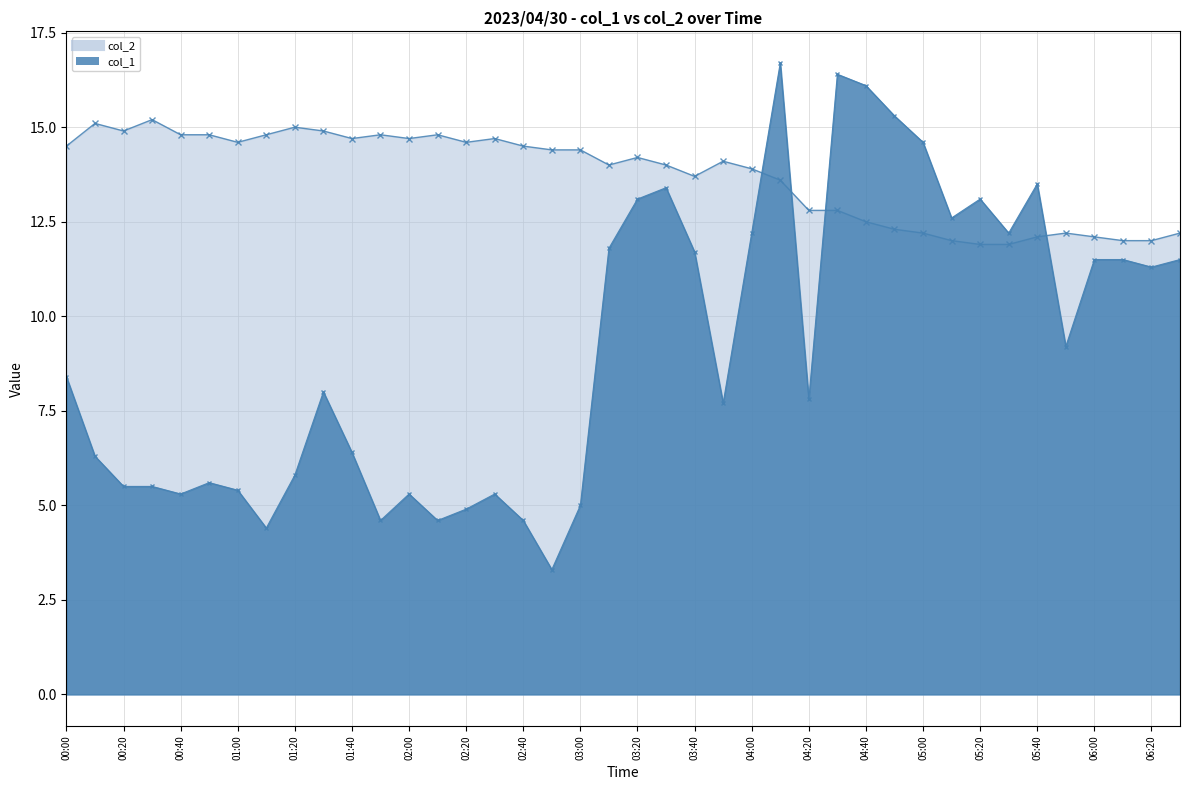

How many times do col_1 and col_2 cross each other?

4